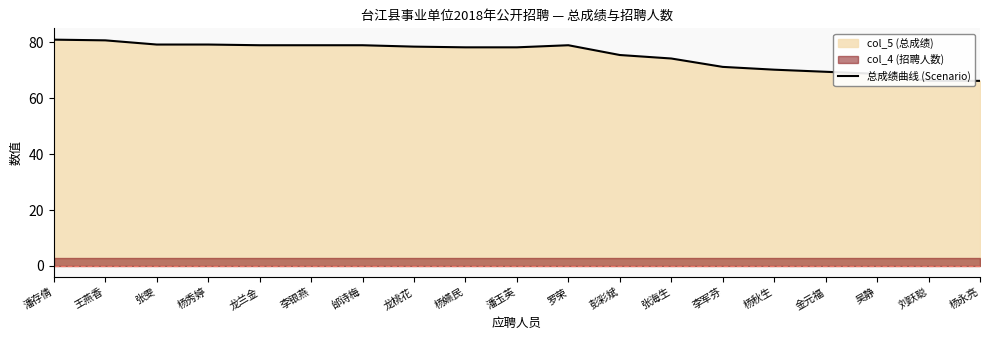

Which label corresponds to the largest value in the chart?

潘存倩